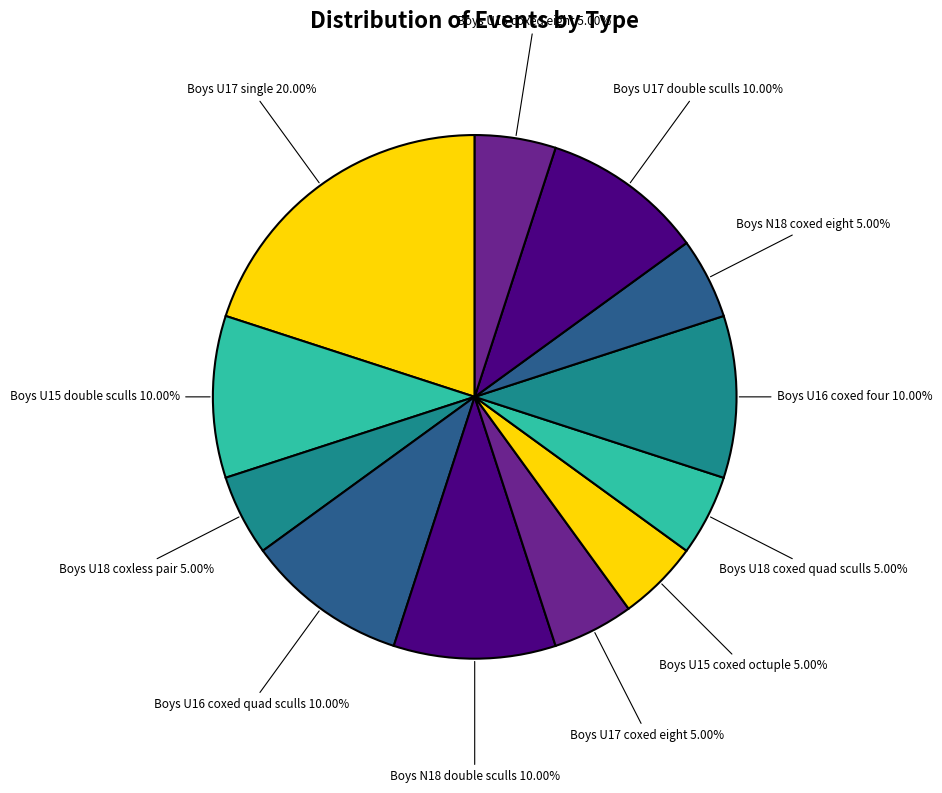

Approximately how many times larger is the value at Boys U15 coxed eight compared to Boys U17 double sculls?

0.5